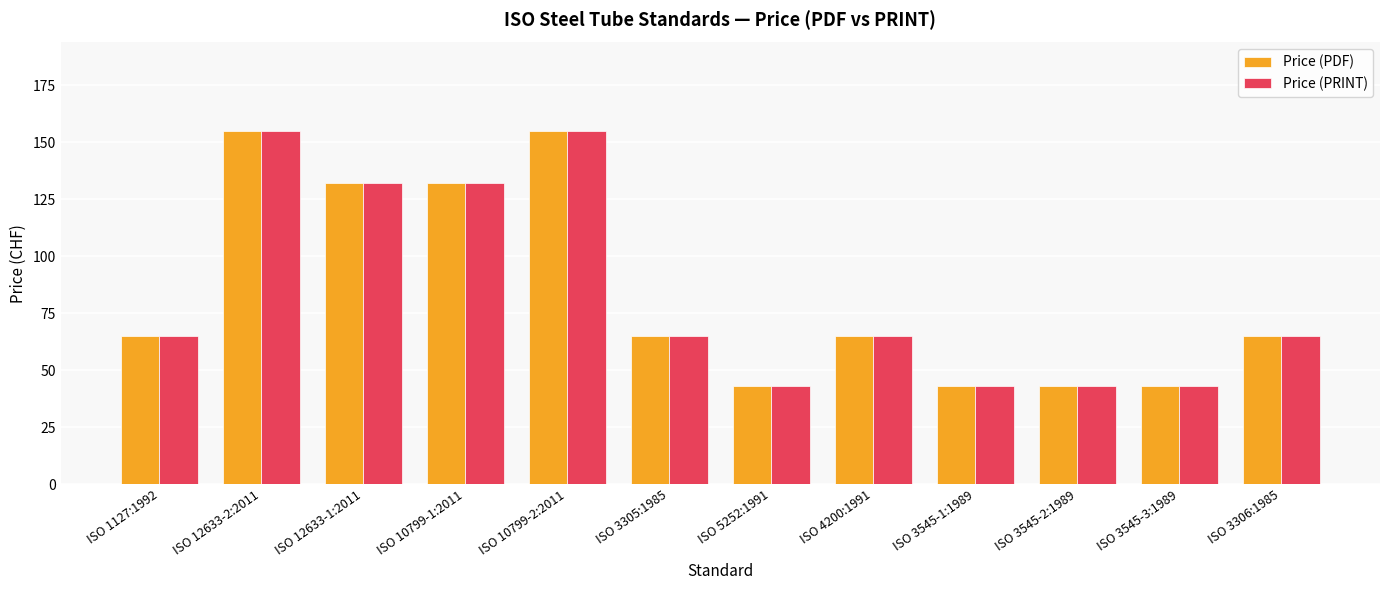

What is the difference between the second highest and second lowest values in the Price (PDF) series?

112